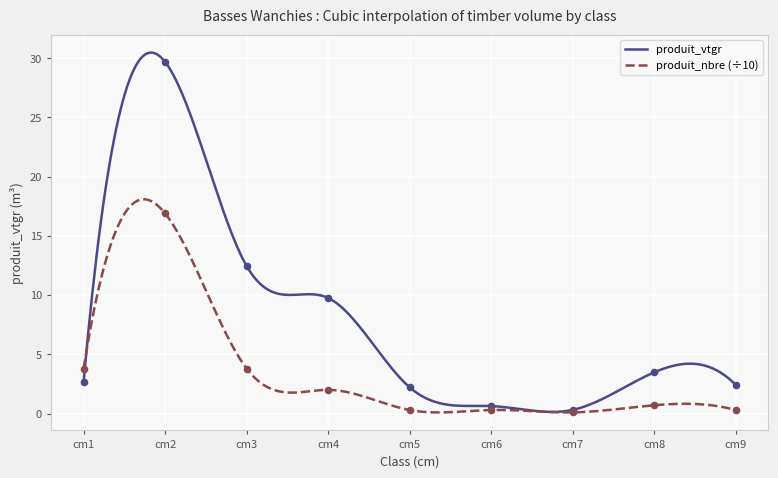

What is the highest value of the produit_vtgr series?

30.5